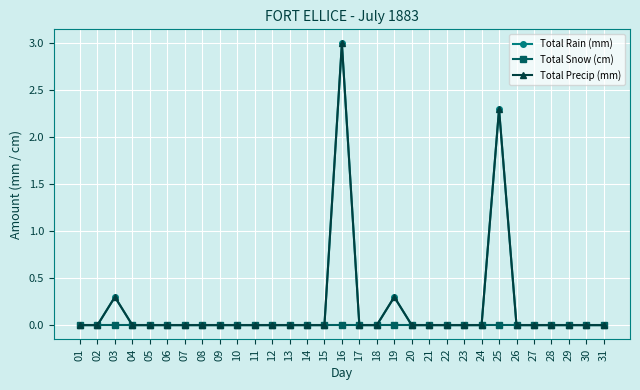

How many values in Total Precip (mm) are above zero?

4